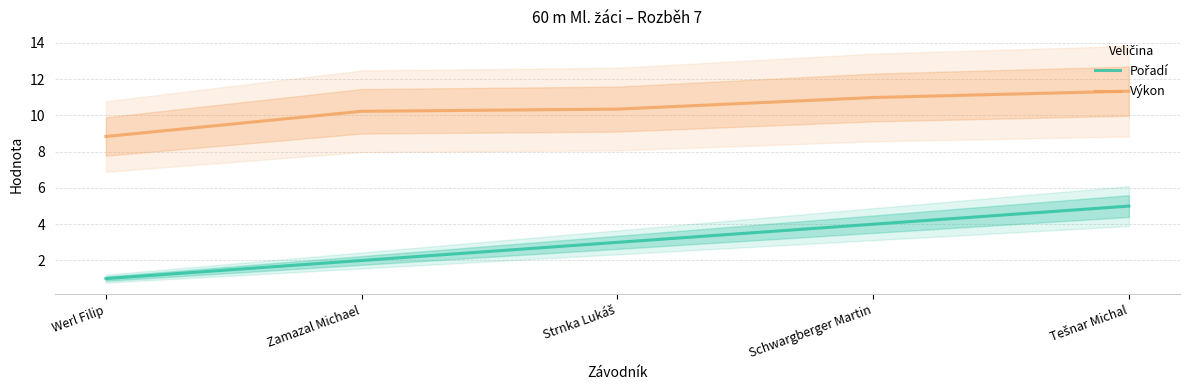

Which series has the widest spread of values?

Pořadí